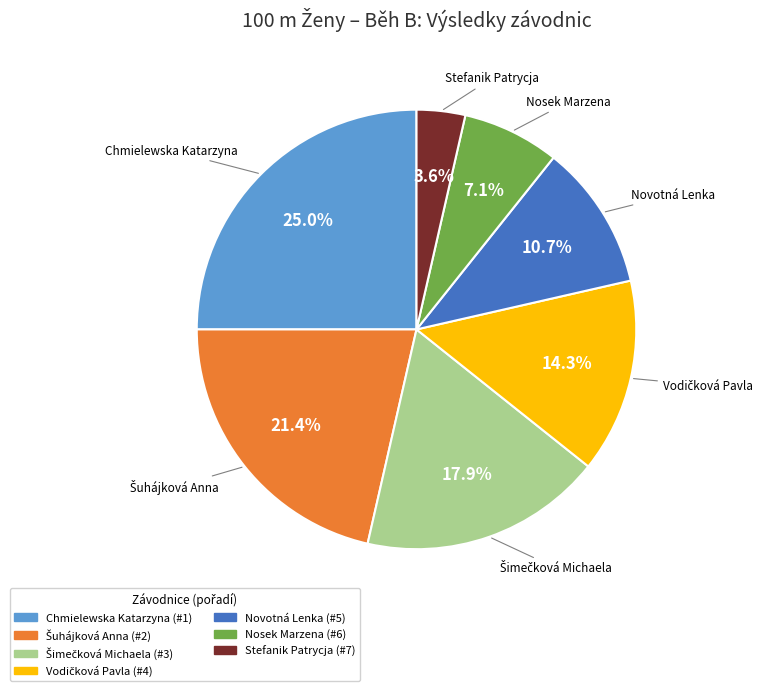

What is the largest slice in the pie chart?

Chmielewska Katarzyna